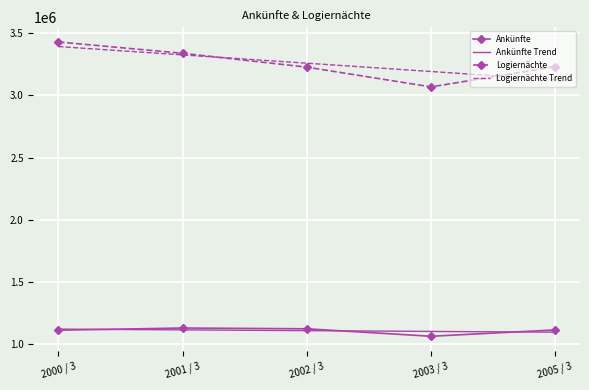

True or false: Logiernächte has more than 0 points higher than both neighbors.

False